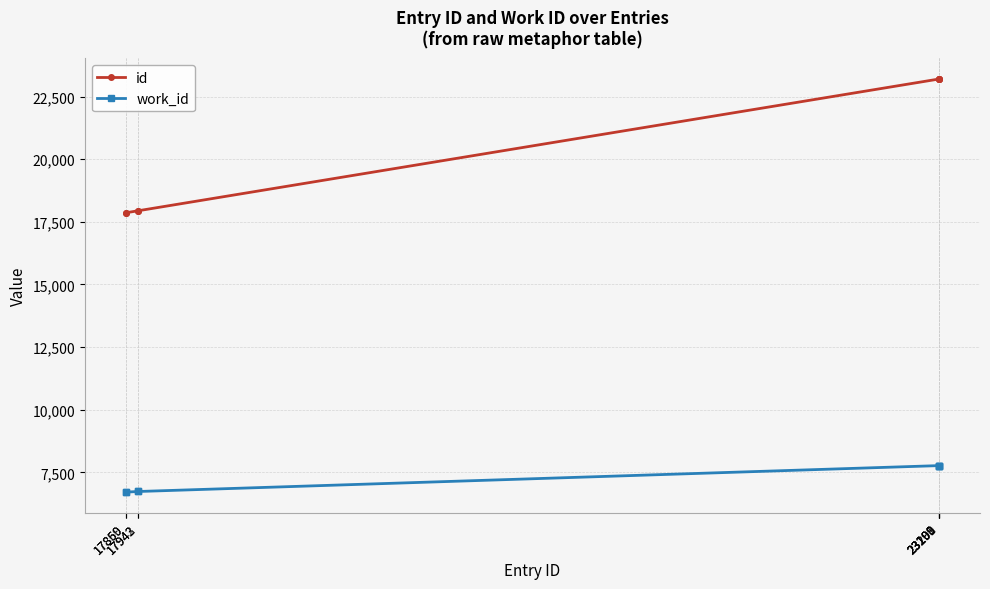

What is the average value of the id series?

20550